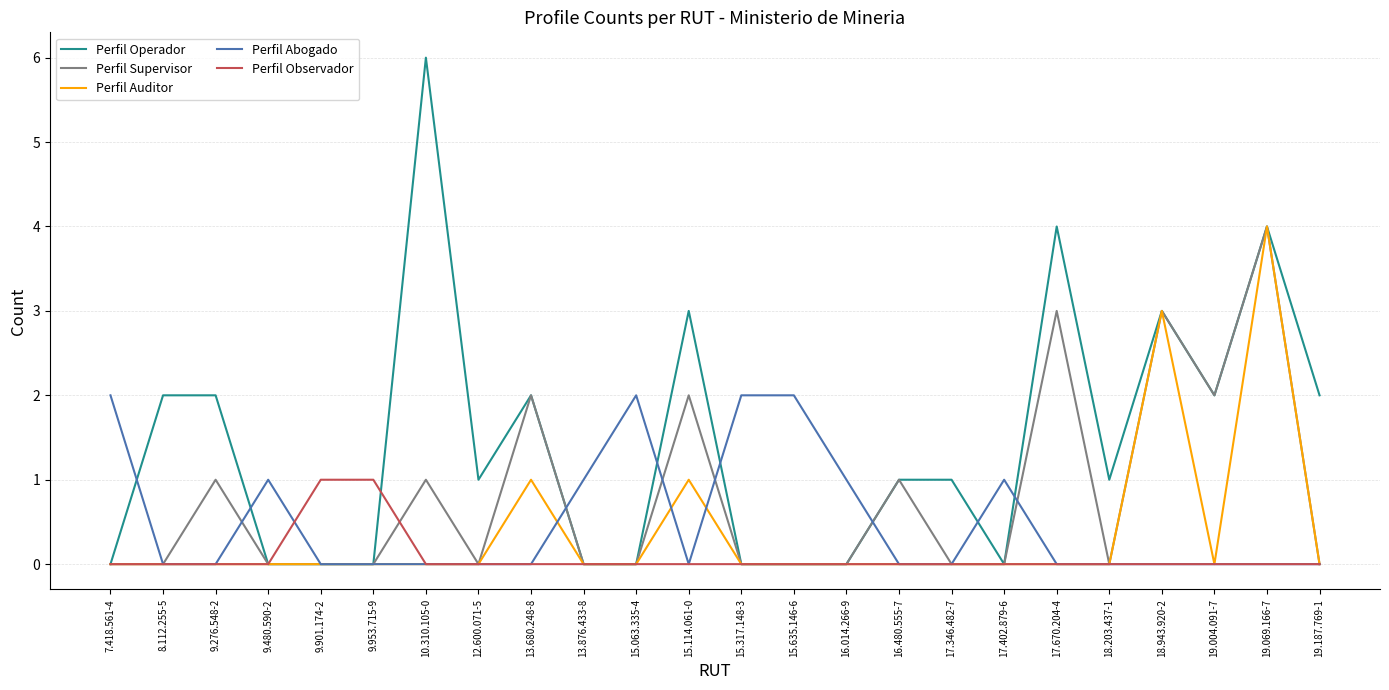

Count the Perfil Abogado values in the range 0 to 1.

20